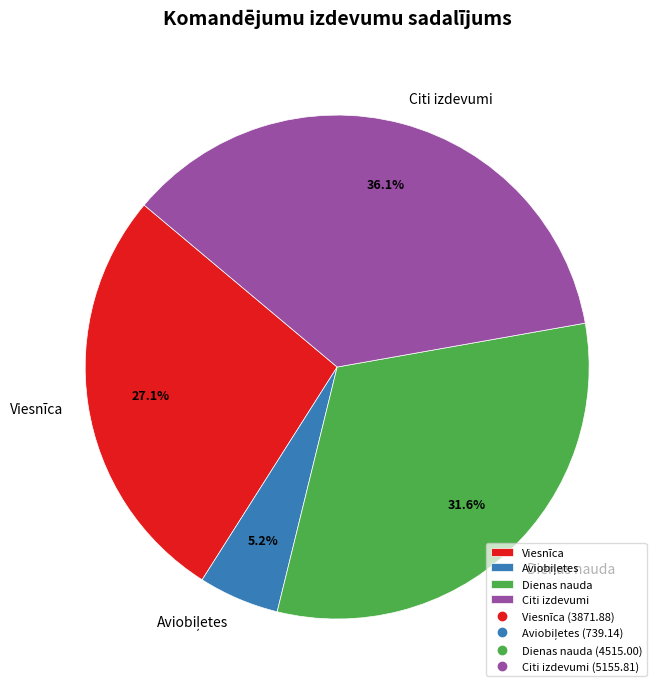

Is there a majority slice in this chart?

No